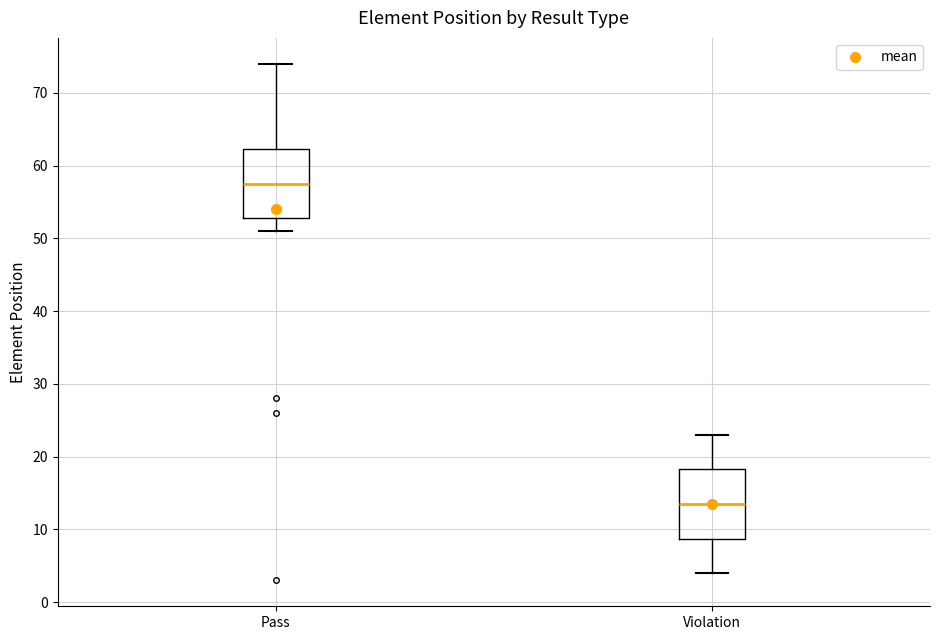

Which box has the lowest median line?

Violation